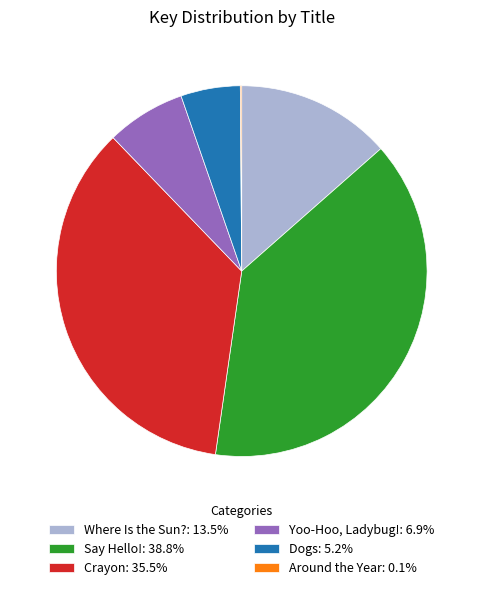

Which category has the biggest portion of the pie?

Say Hello!